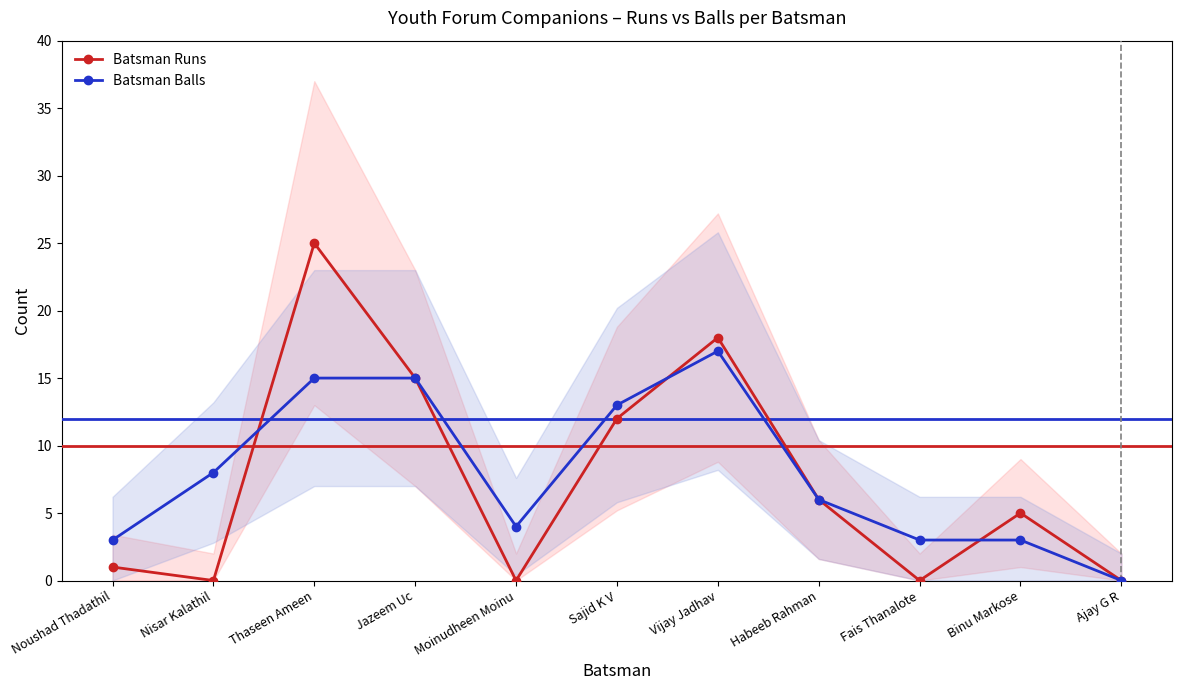

Reading left to right, list all the values displayed in this chart.

Batsman Runs: 1	0	25	15	0	12	18	6	0	5	0
Batsman Balls: 3	8	15	15	4	13	17	6	3	3	0